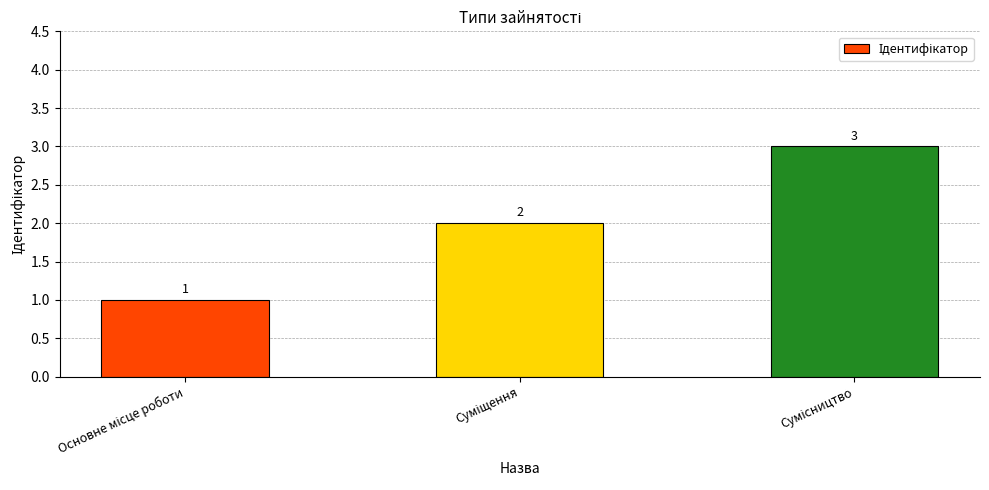

What is the sum of all values?

6